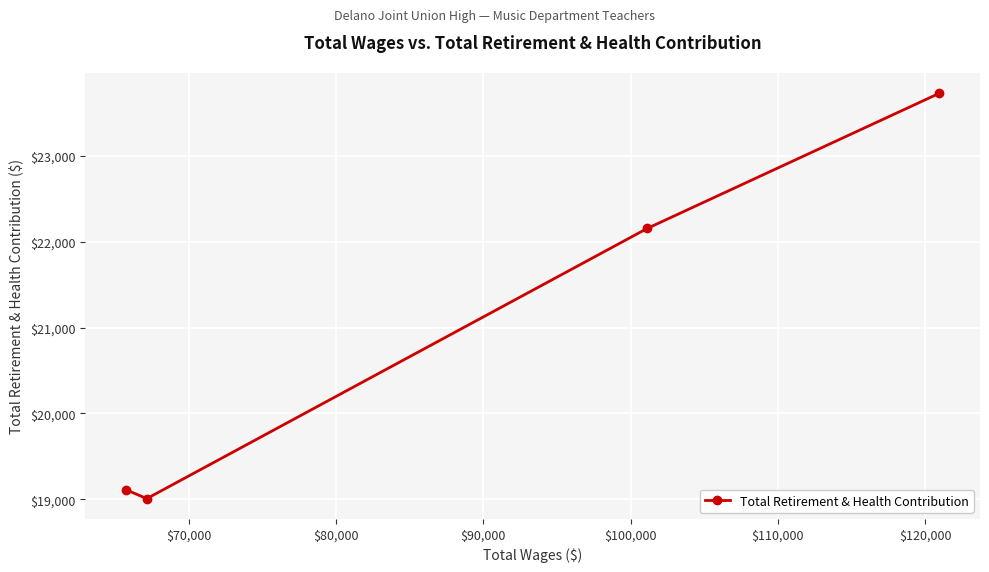

What is the smallest value displayed?

19007